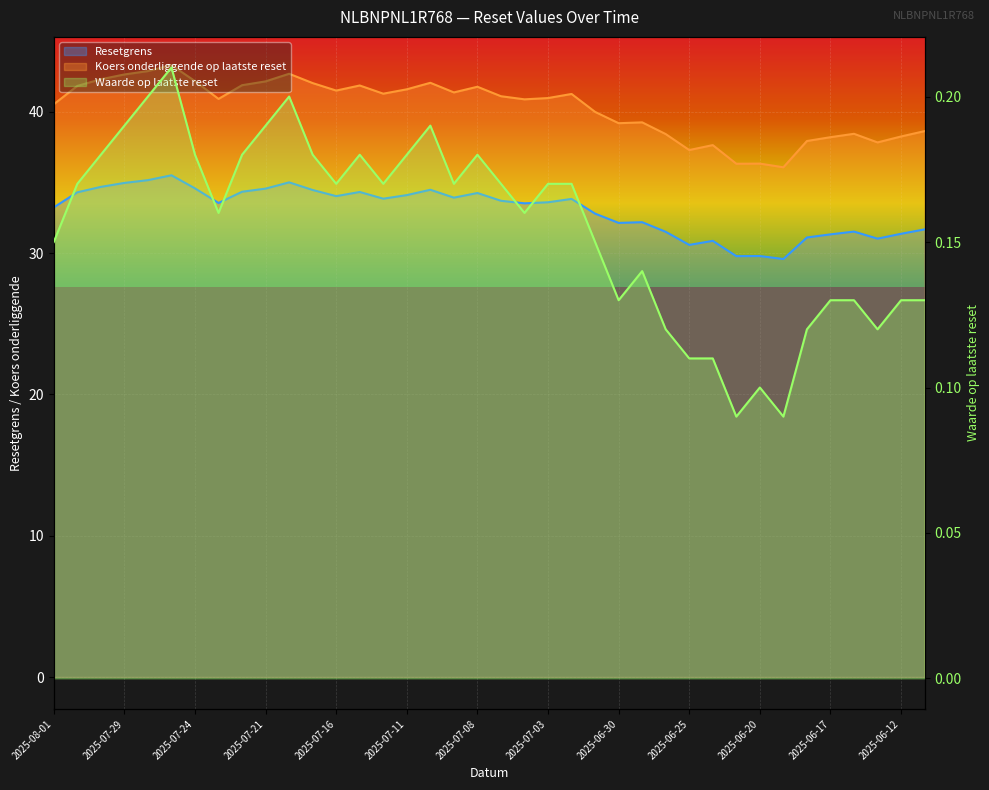

Read the Waarde op laatste reset value at 2025-06-12.

0.1